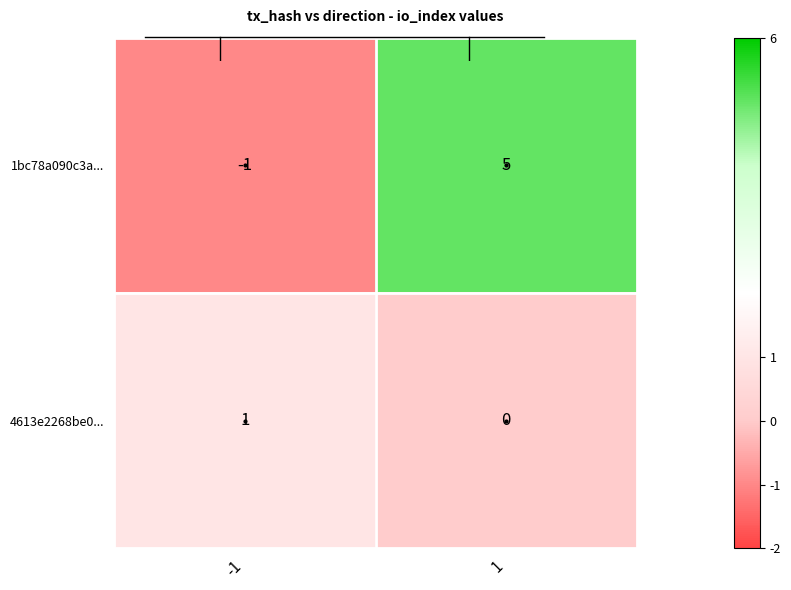

True or false: 4613e2268be0... has a value of 0 at 1.

True